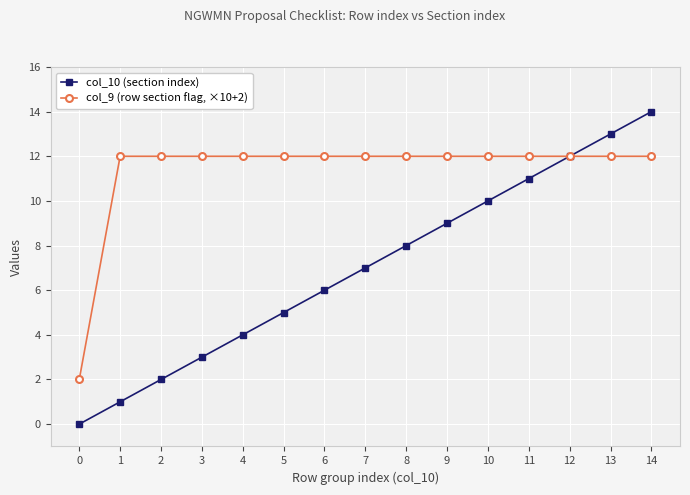

What is the difference between the col_10 (section index) values at 11 and 1?

10